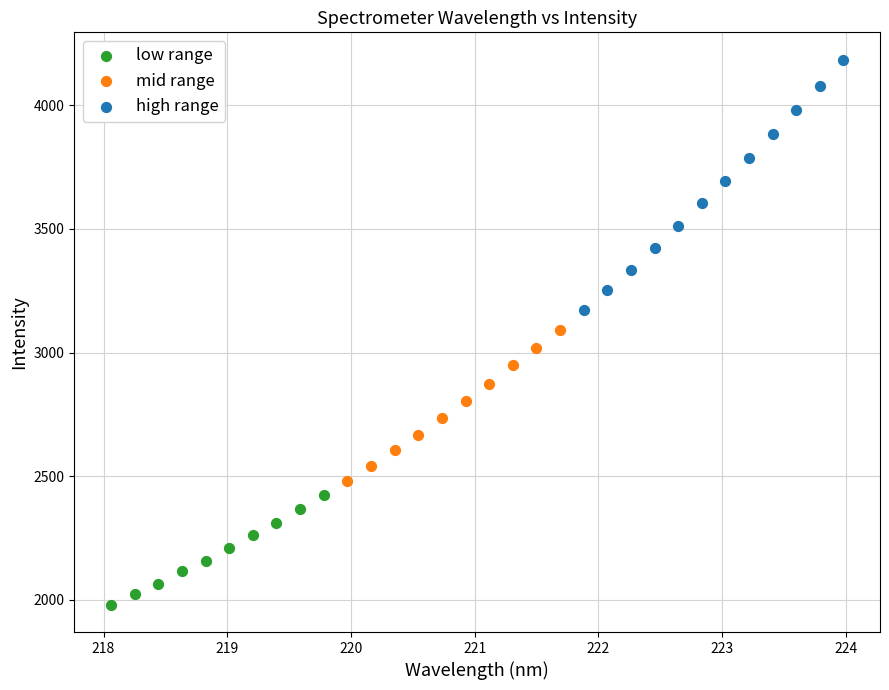

Which series contains the highest Y value?

high range